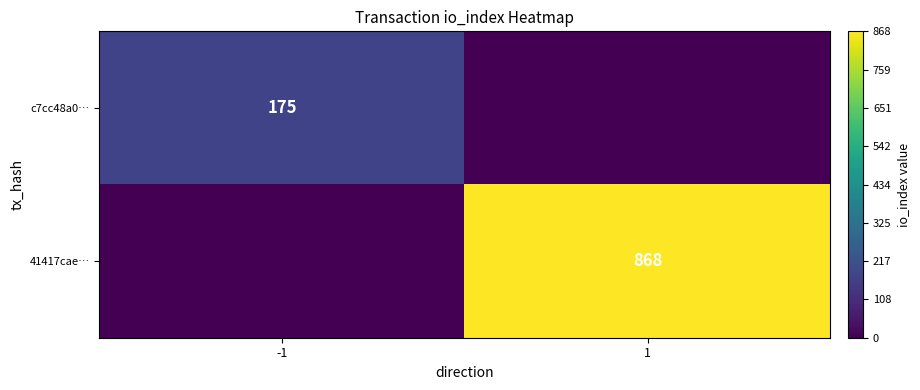

Is the value of c7cc48a0… at -1 greater than the value of 41417cae… at 1?

No